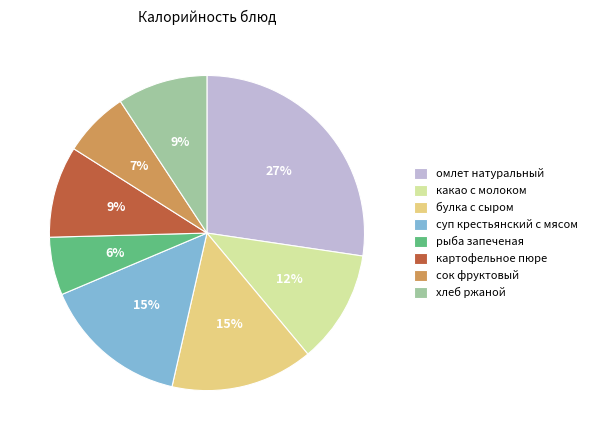

Which has a higher value, суп крестьянский с мясом or рыба запеченая?

суп крестьянский с мясом